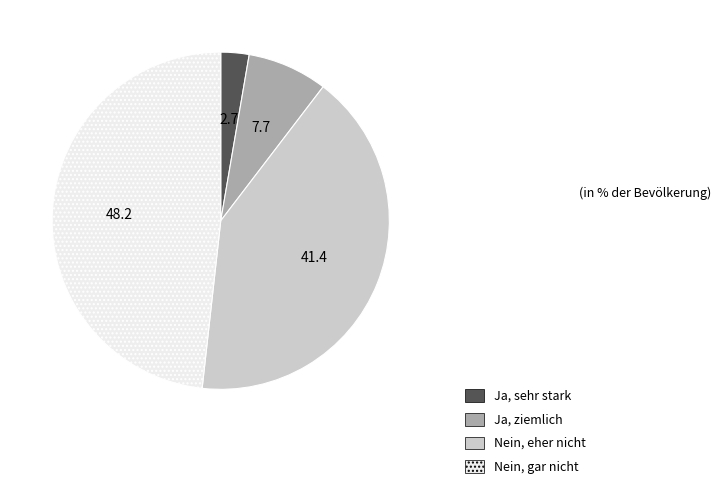

Rank the categories by value from highest to lowest.

Nein, gar nicht, Nein, eher nicht, Ja, ziemlich, Ja, sehr stark